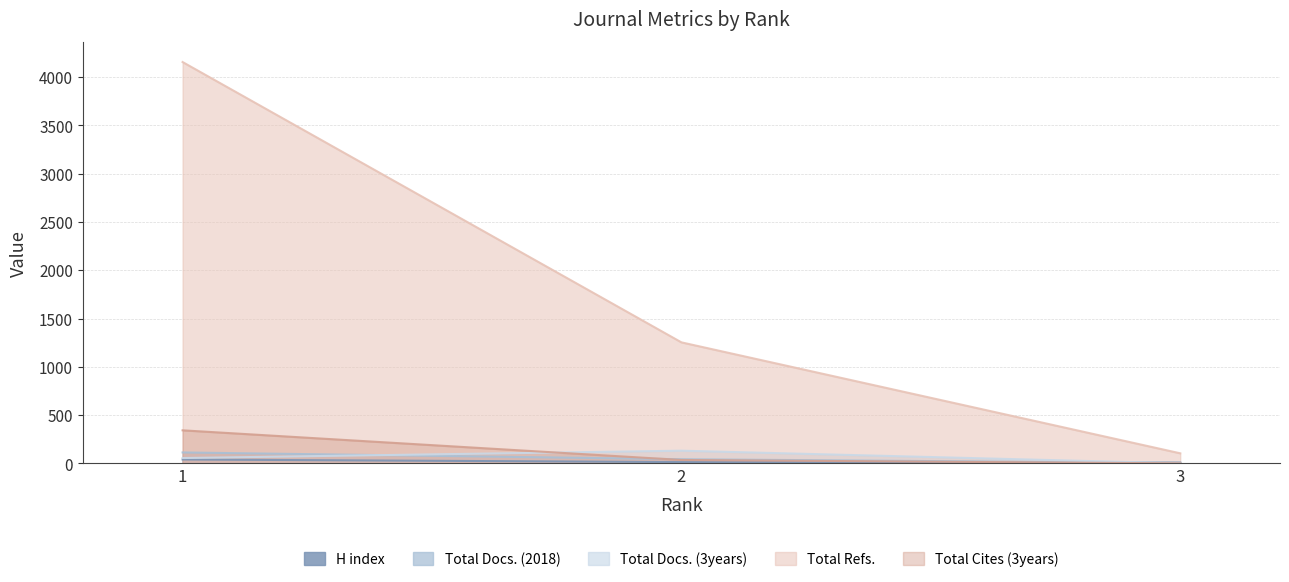

Does the chart have visible grid lines?

Yes